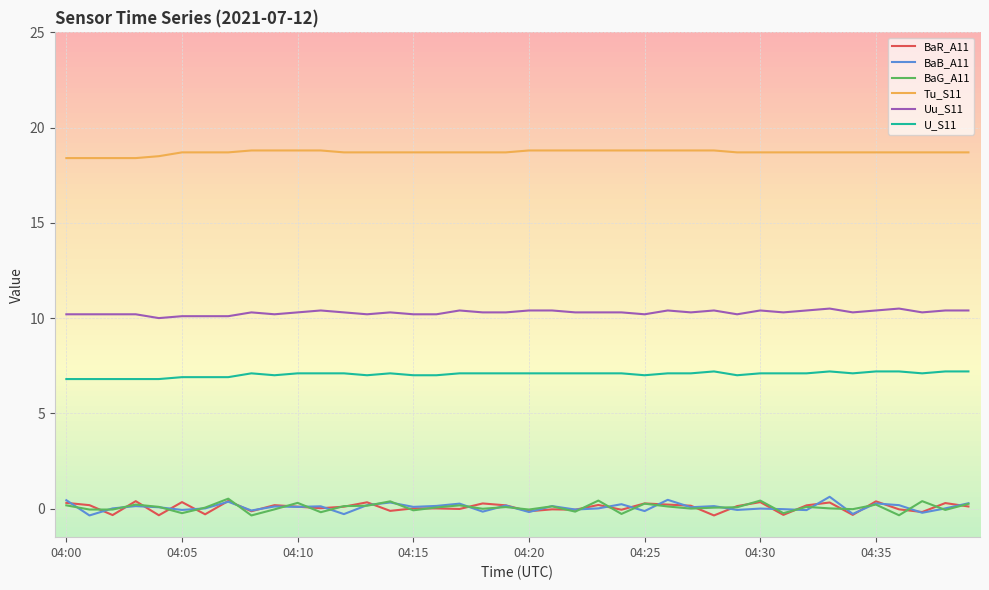

What is the maximum value shown in the chart?

18.8